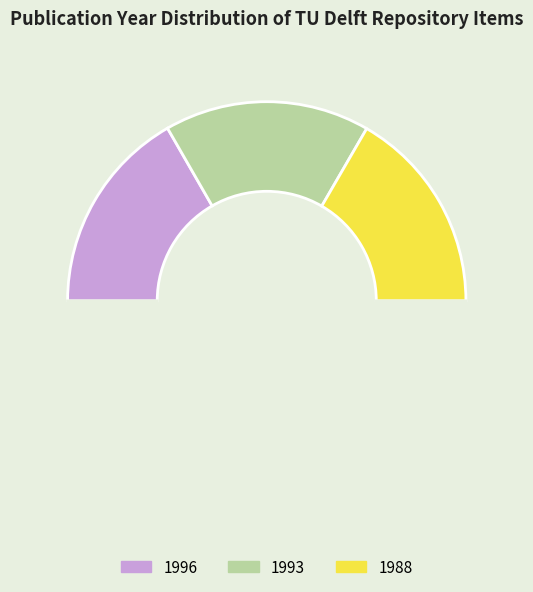

How many slices are in this pie chart?

4